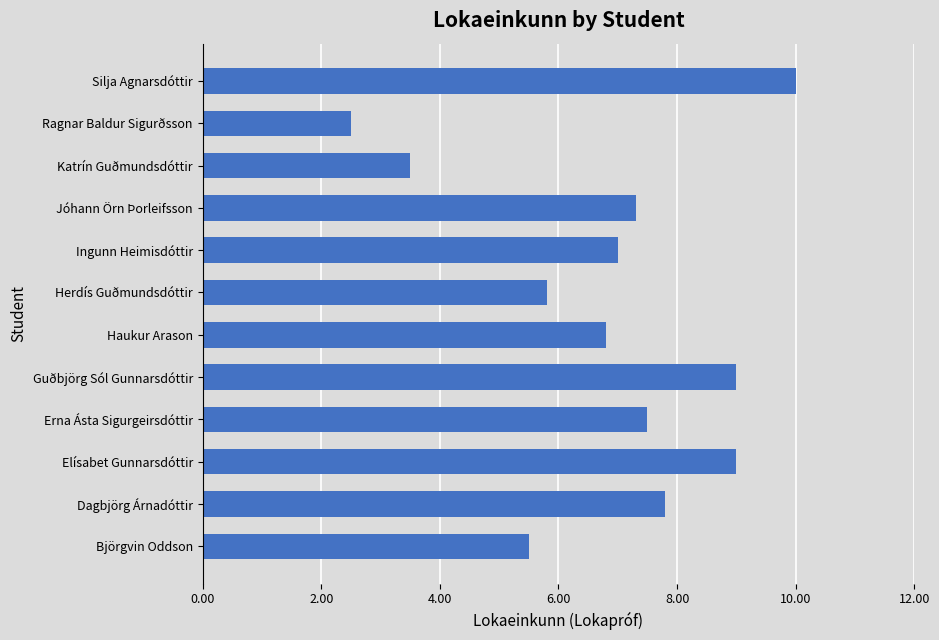

Is it true that the value at Ragnar Baldur Sigurðsson is 2.5?

True